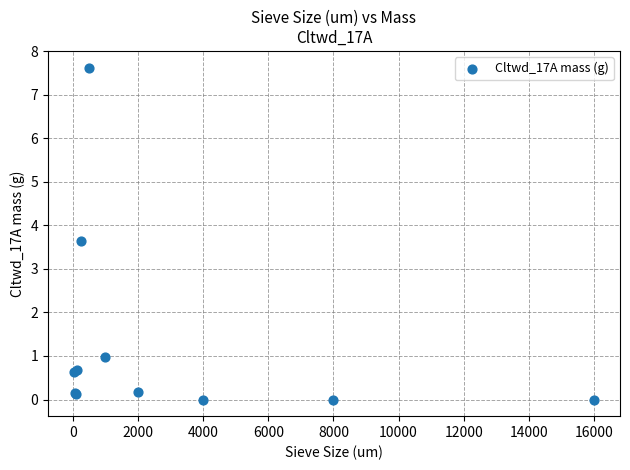

What Y value in the scatter plot is closest to 3?

3.6